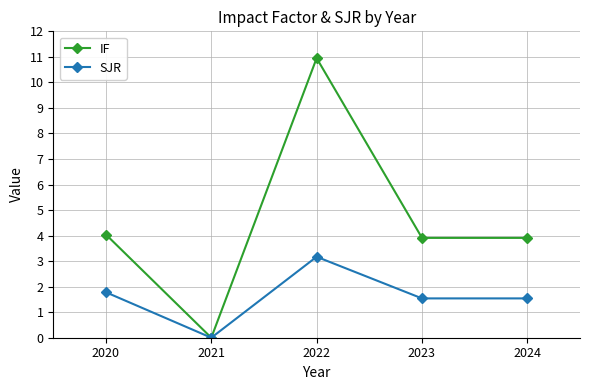

Between 2022 and 2023, which series saw the biggest shift?

IF